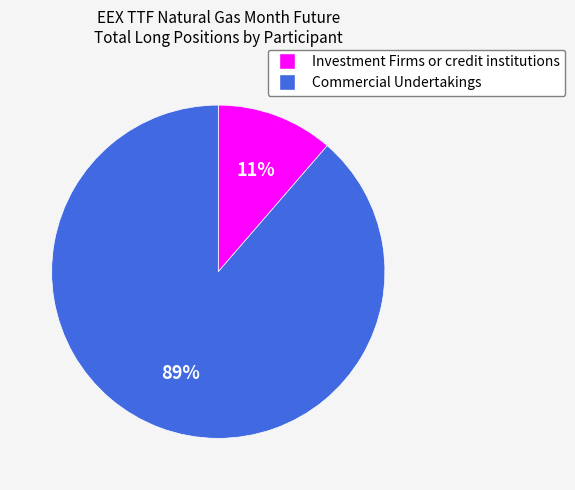

True or false: Commercial Undertakings accounts for 94% of the total.

False